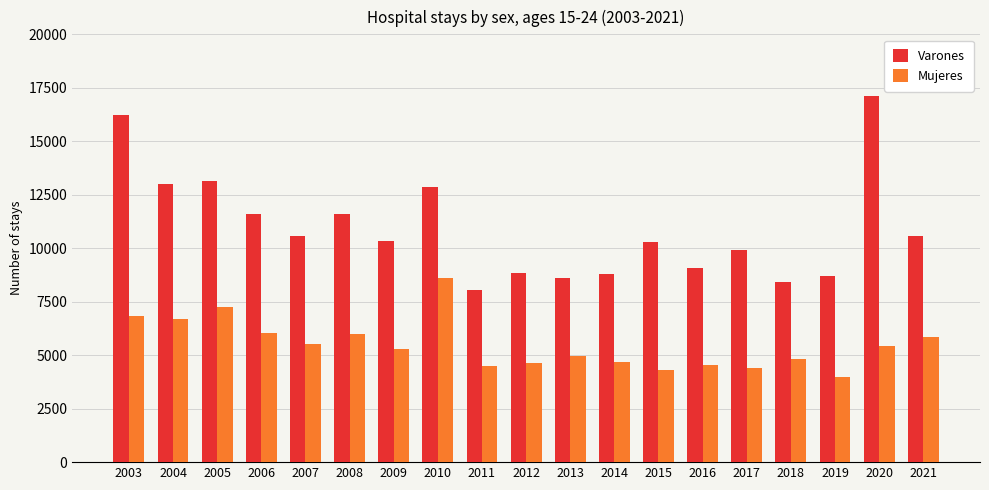

What are all the series names shown in the legend?

Varones, Mujeres